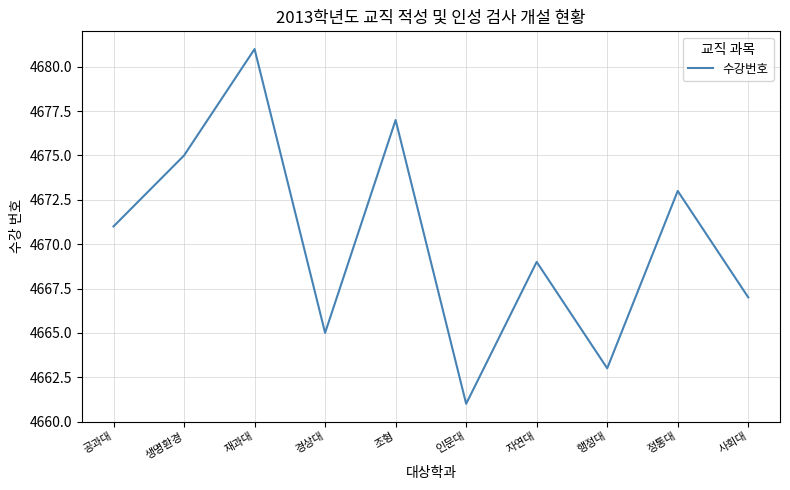

Approximately how many times larger is the value at 재과대 compared to 사회대?

1.0